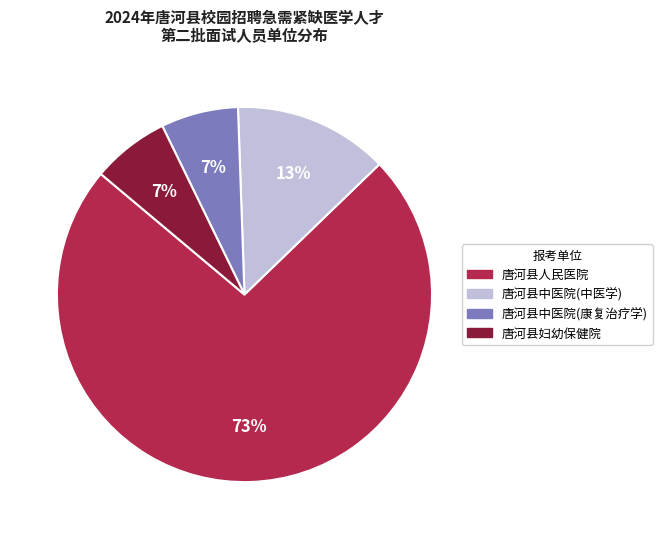

Count the number of slices in the pie.

4